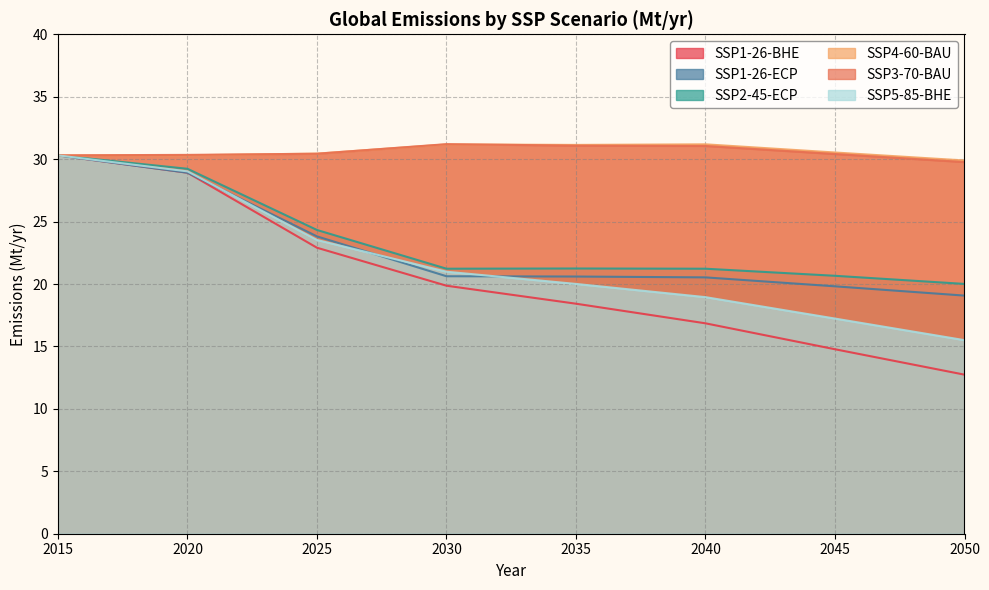

Reading left to right, what are all the values shown in this chart?

SSP1-26-BHE: 30.3	28.9	22.9	19.9	18.4	16.9	14.8	12.7
SSP1-26-ECP: 30.3	28.9	23.8	20.6	20.6	20.5	19.8	19.1
SSP2-45-ECP: 30.3	29.2	24.3	21.2	21.2	21.2	20.7	20.0
SSP4-60-BAU: 30.3	30.3	30.4	31.2	31.1	31.2	30.5	29.9
SSP3-70-BAU: 30.3	30.3	30.4	31.2	31.1	31.1	30.4	29.8
SSP5-85-BHE: 30.3	29.0	23.5	21.0	20.0	18.9	17.2	15.5